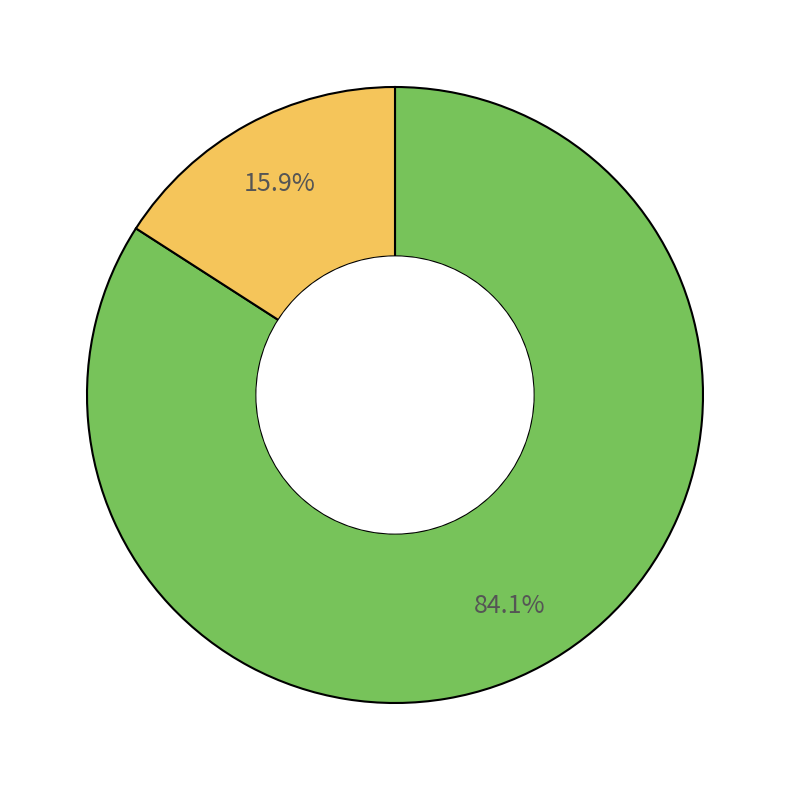

Does any single category account for the majority?

Yes